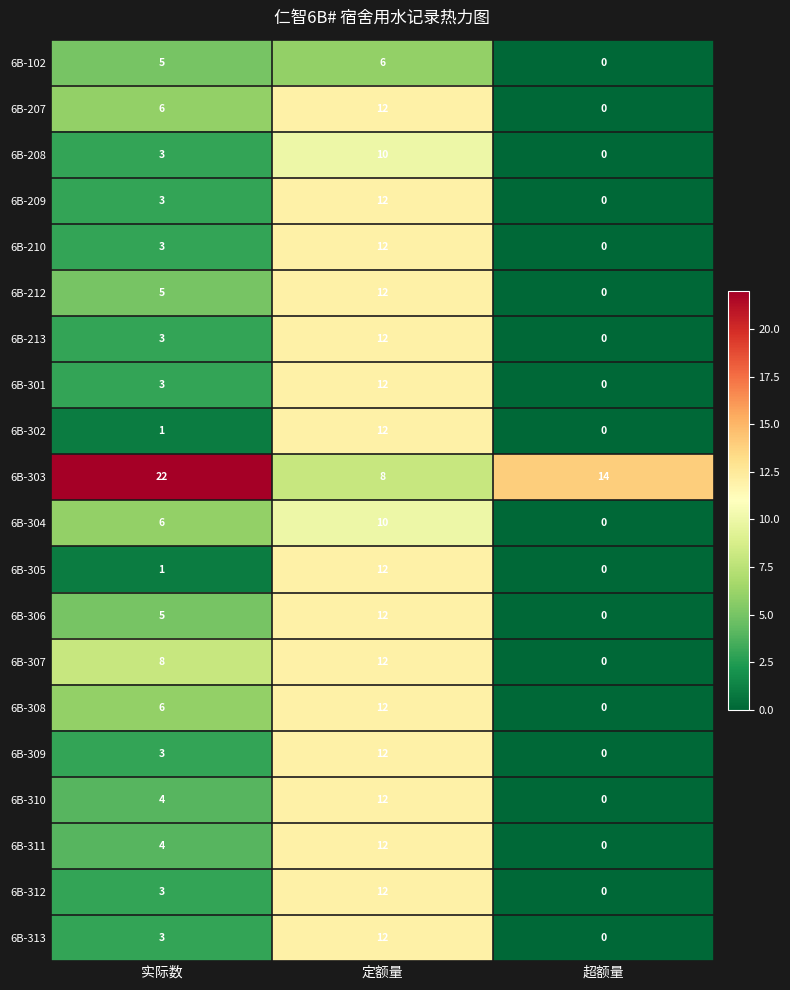

How many distinct data groups are displayed?

20